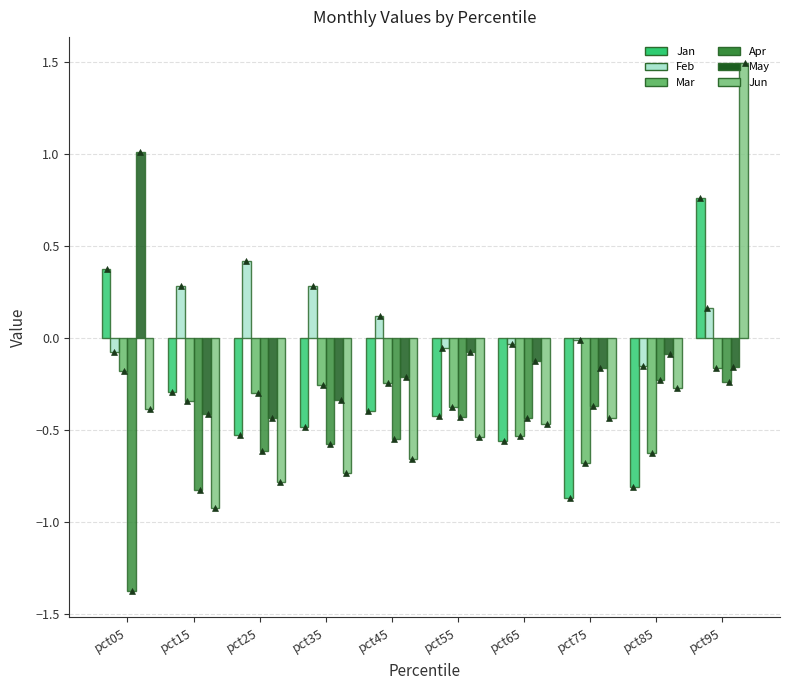

Which series has the largest Y range (max minus min)?

Jun